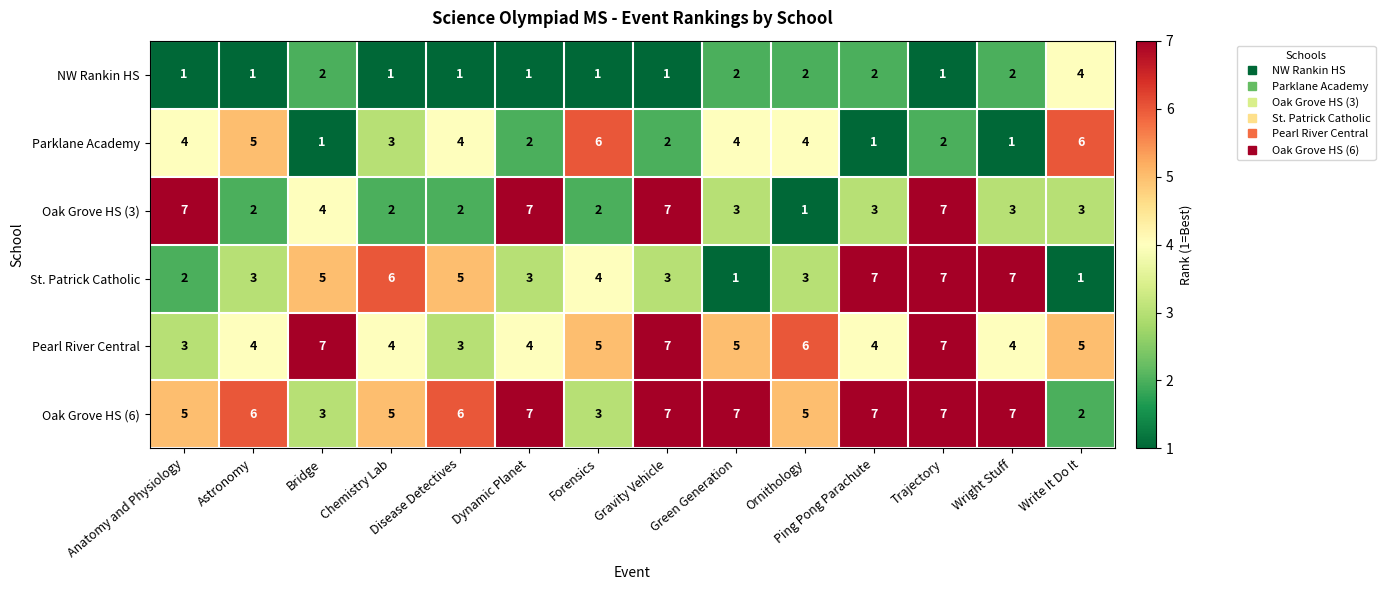

What is the approximate value of Pearl River Central at Forensics?

5